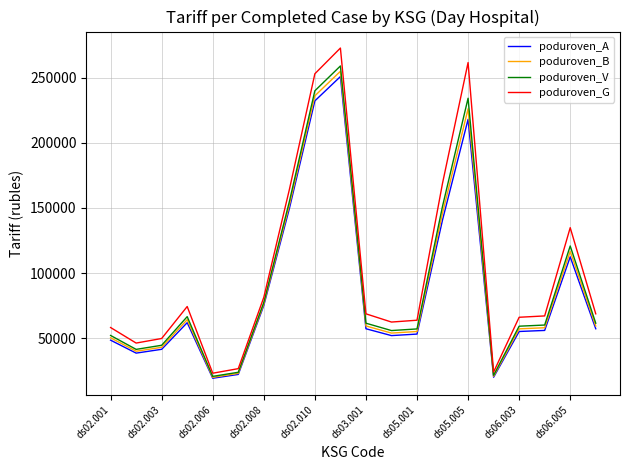

What is the smallest value displayed?

19289.6